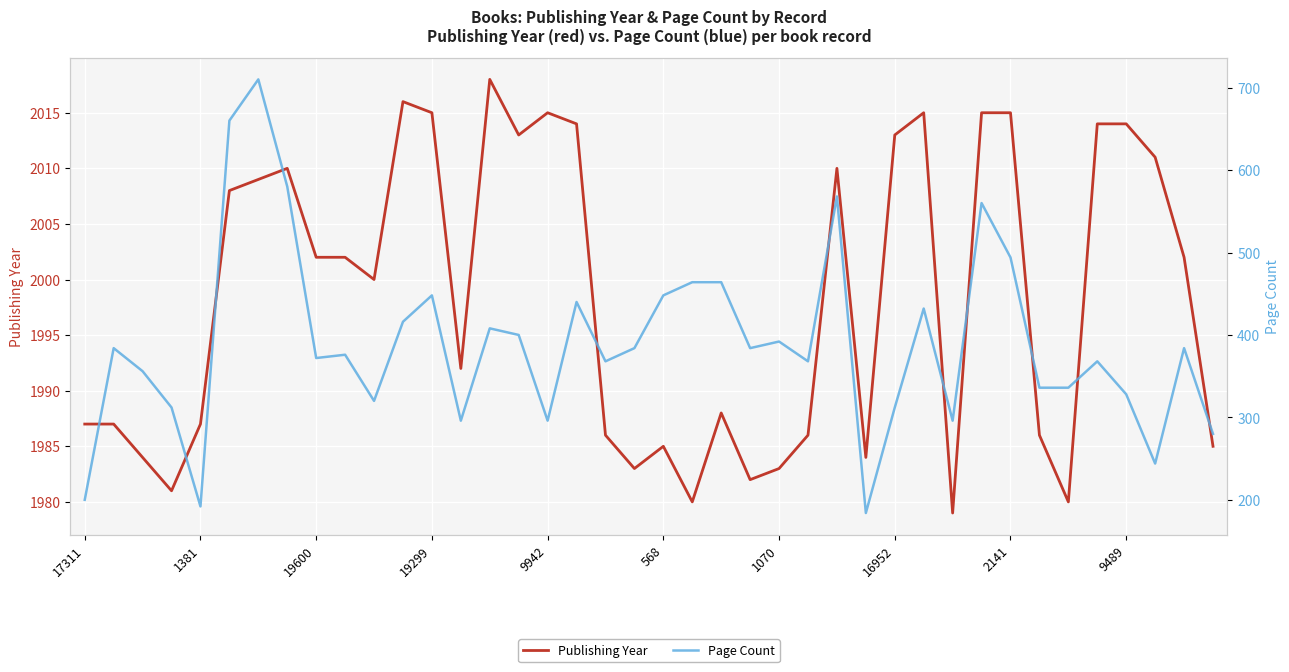

The Publishing Year series shows 1983 at 1070. True or false?

True